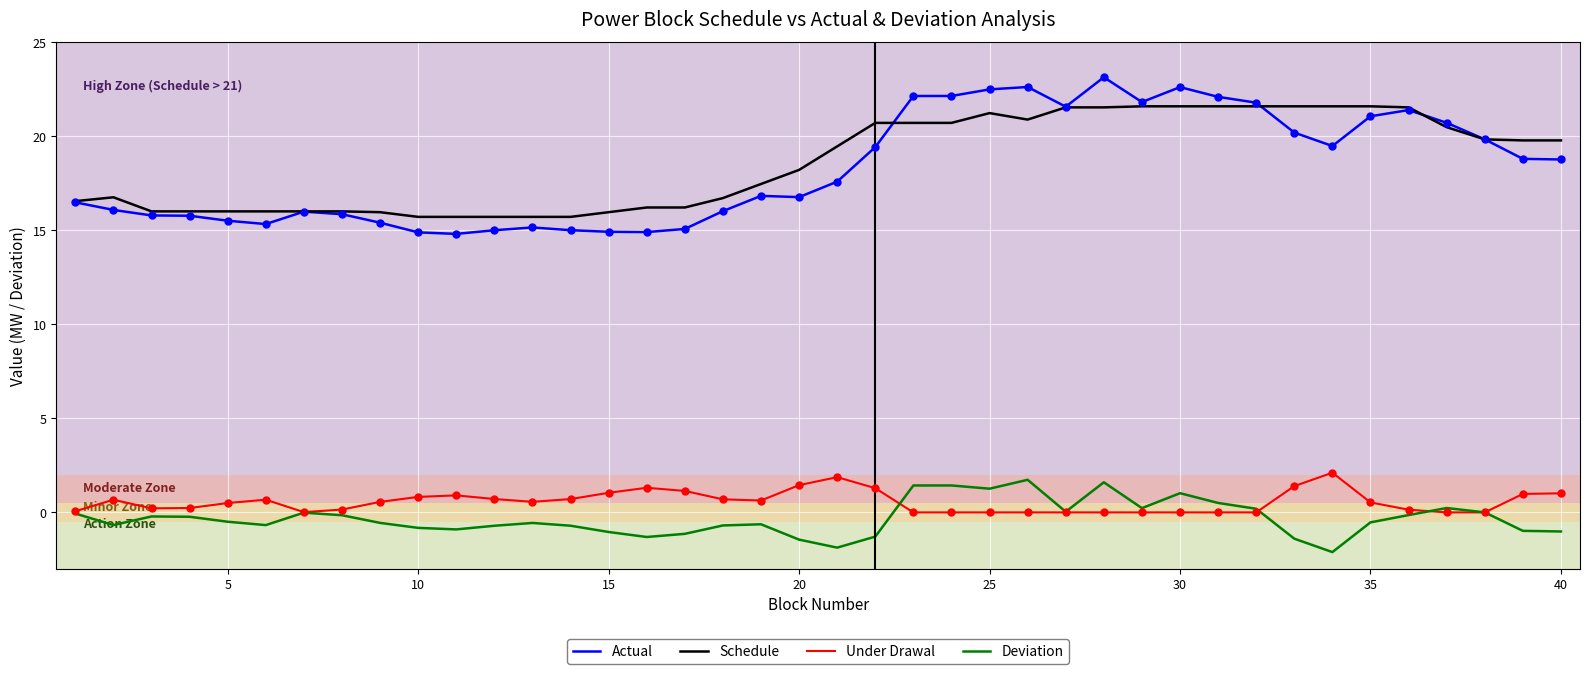

True or false: Under Drawal and Schedule intersect in this chart.

False